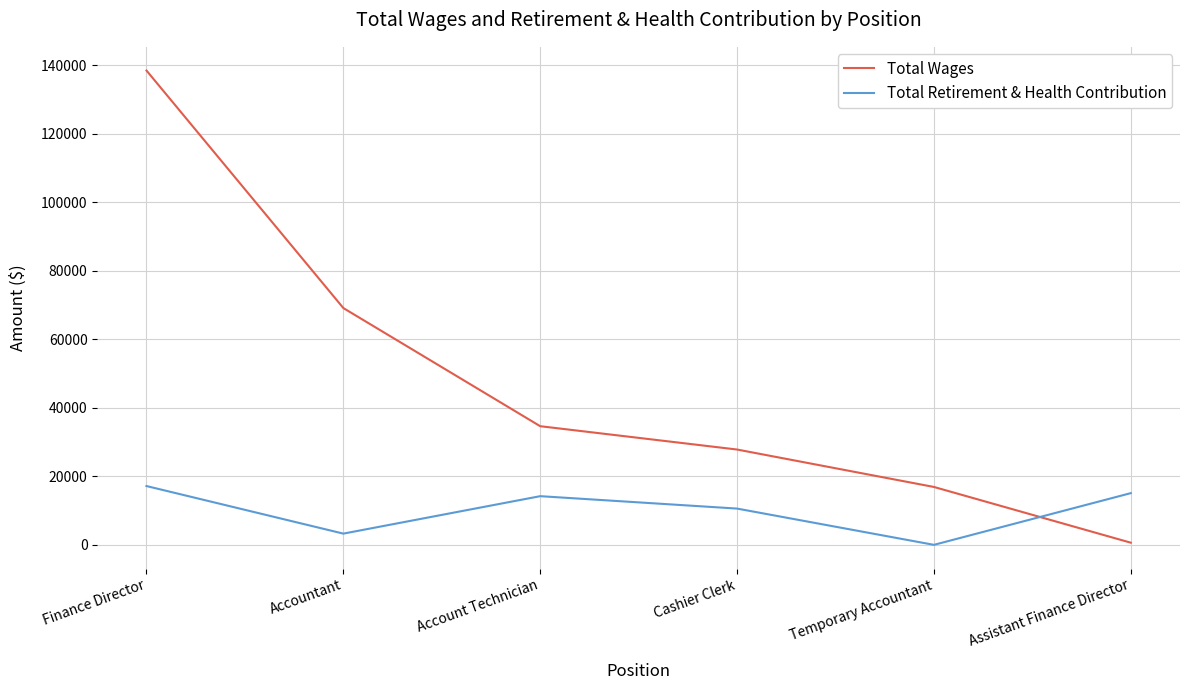

True or false: Total Wages has a value of 3502 at Temporary Accountant.

False